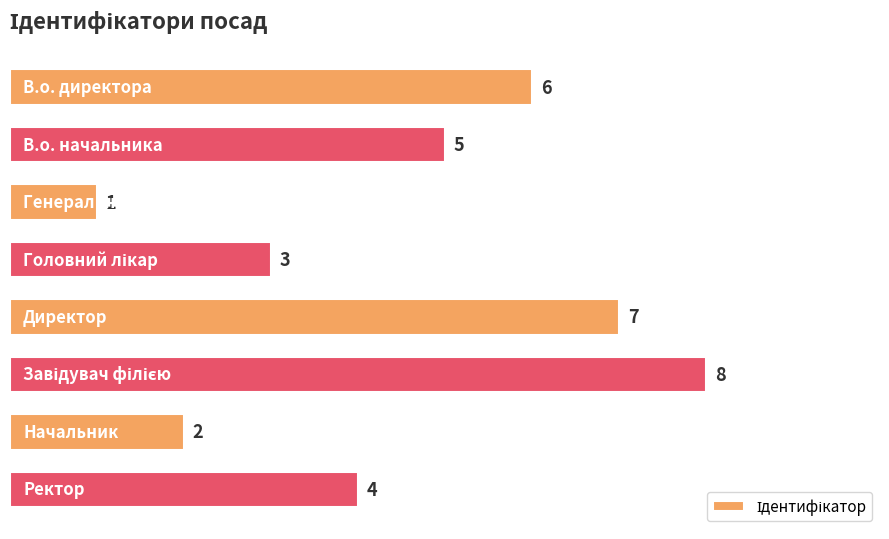

How many values are between 3 and 7?

5